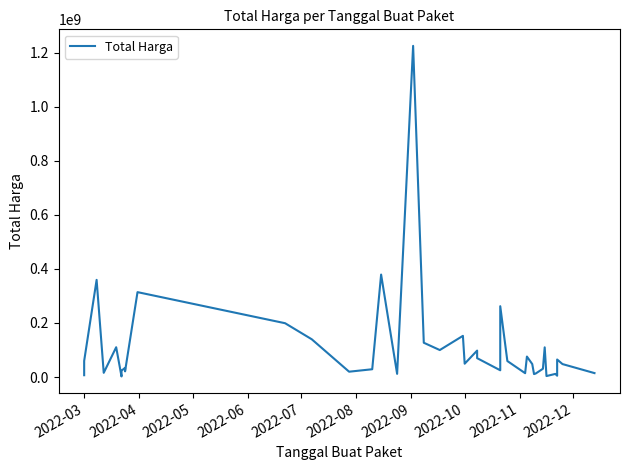

How many values are below 48140000?

19